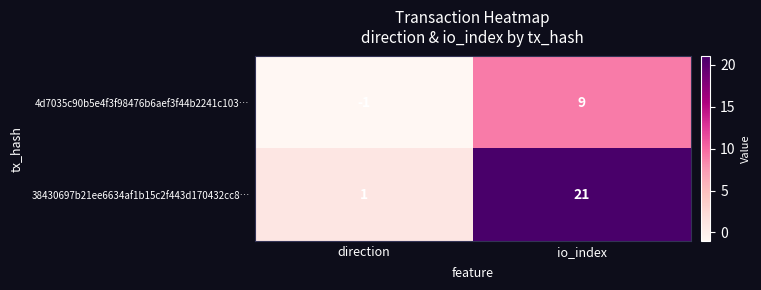

What is the minimum value shown in the chart?

-1